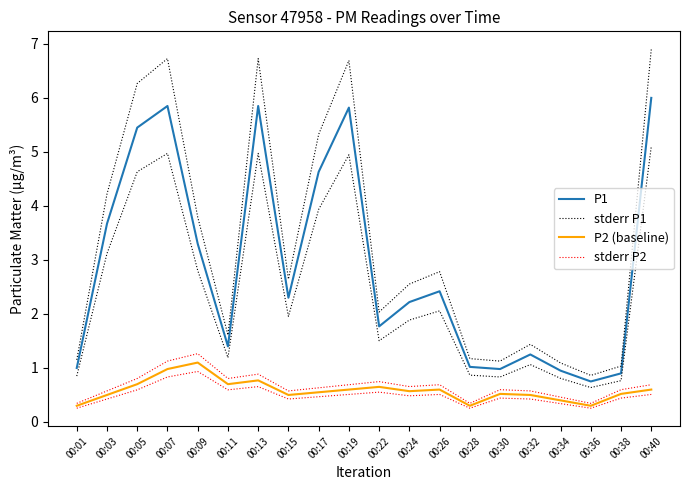

What is the approximate value of P2 (baseline) at 00:36?

0.3